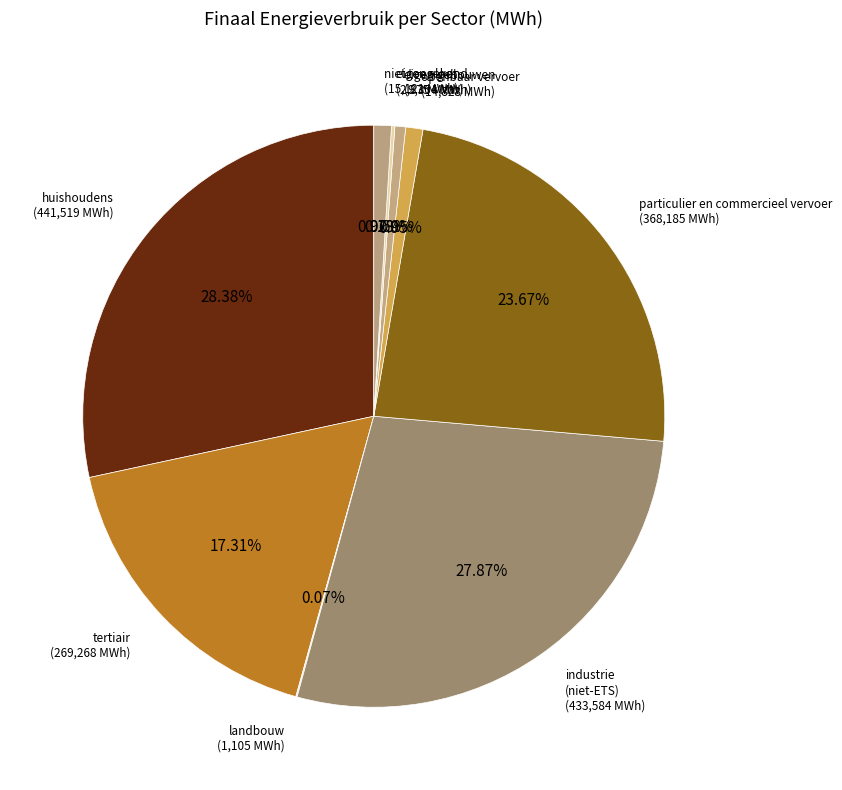

Do huishoudens and eigen gebouwen together represent more than half of the pie?

No